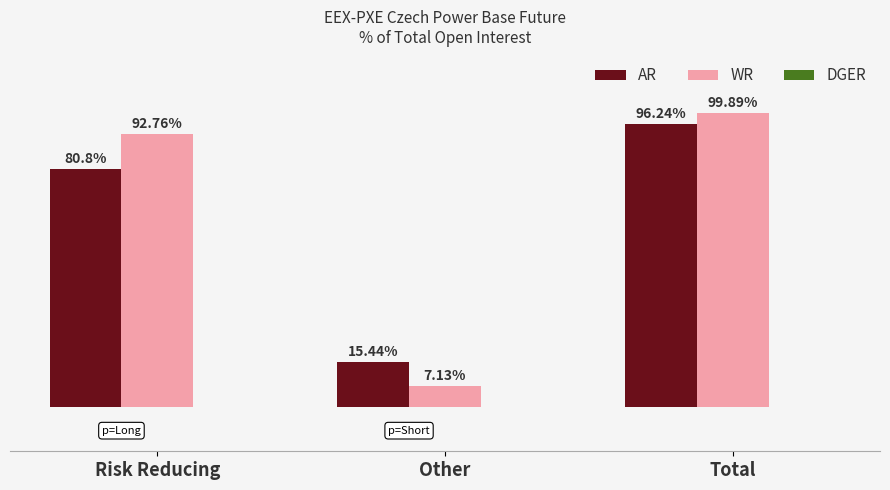

Rank the categories by WR value from lowest to highest.

Other, Risk Reducing, Total